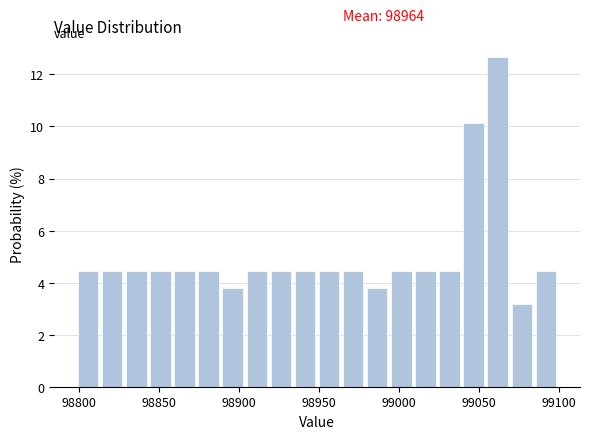

Around what value on the x-axis is the tallest bar? Give the approximate position of its centre, as read against the axis.

99060